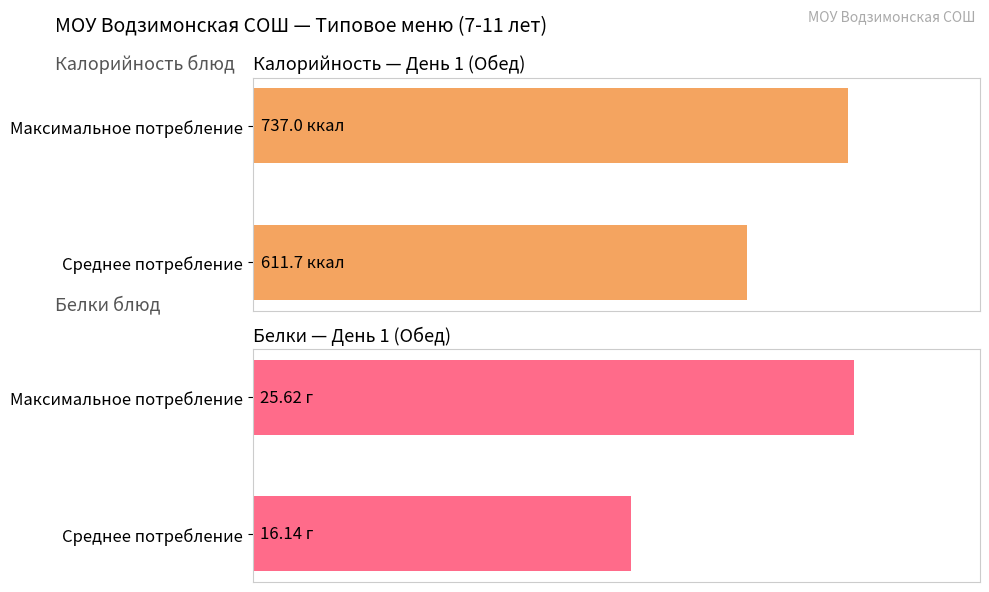

Which series has the largest total across all categories?

Калорийность